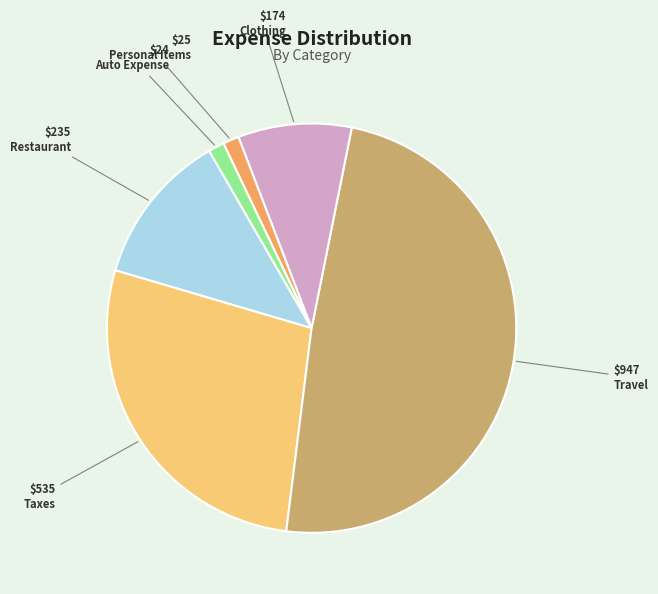

True or false: Taxes accounts for 41% of the total.

False